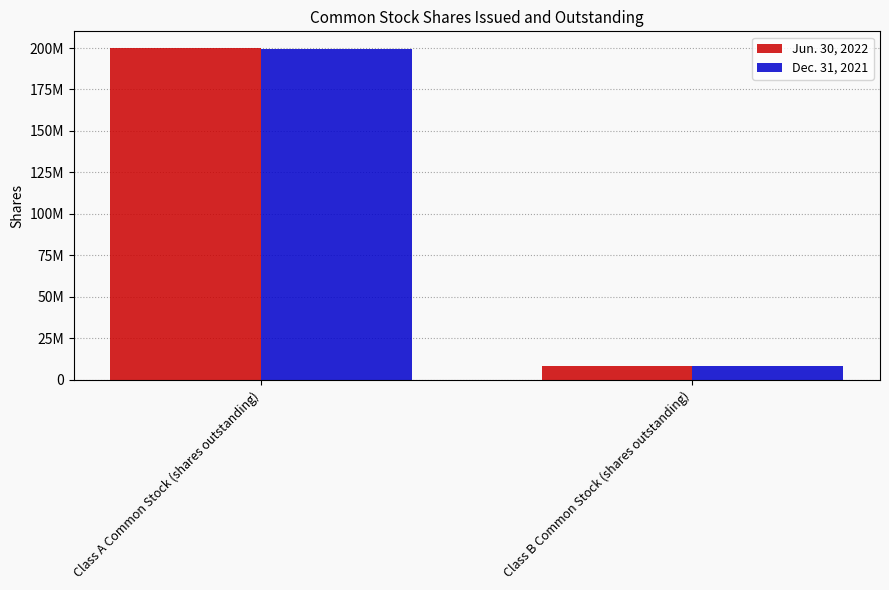

Are the bars horizontal?

No